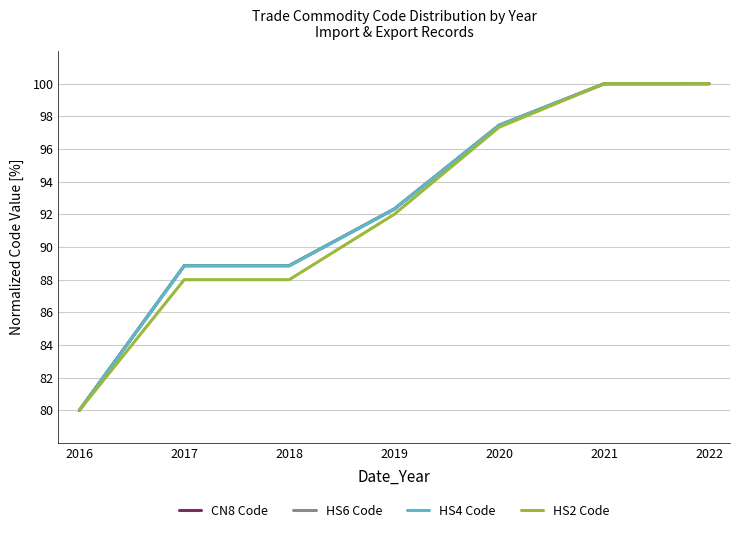

What value does the CN8 Code series have at 2017?

88.9